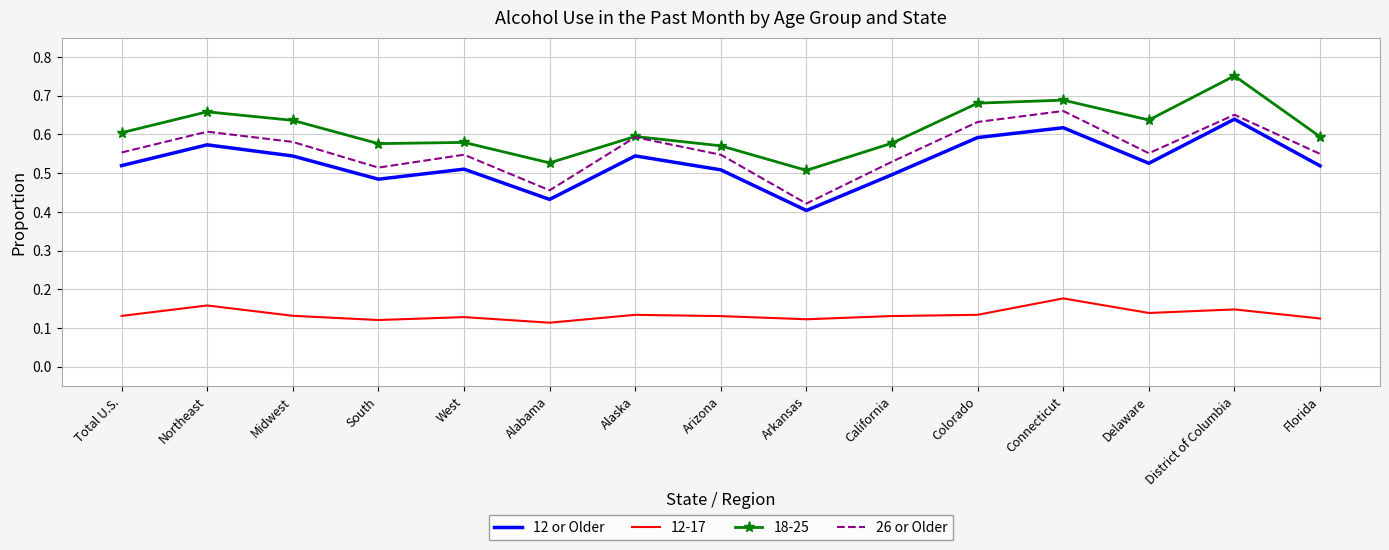

True or false: 26 or Older and 12 or Older cross at least once.

False